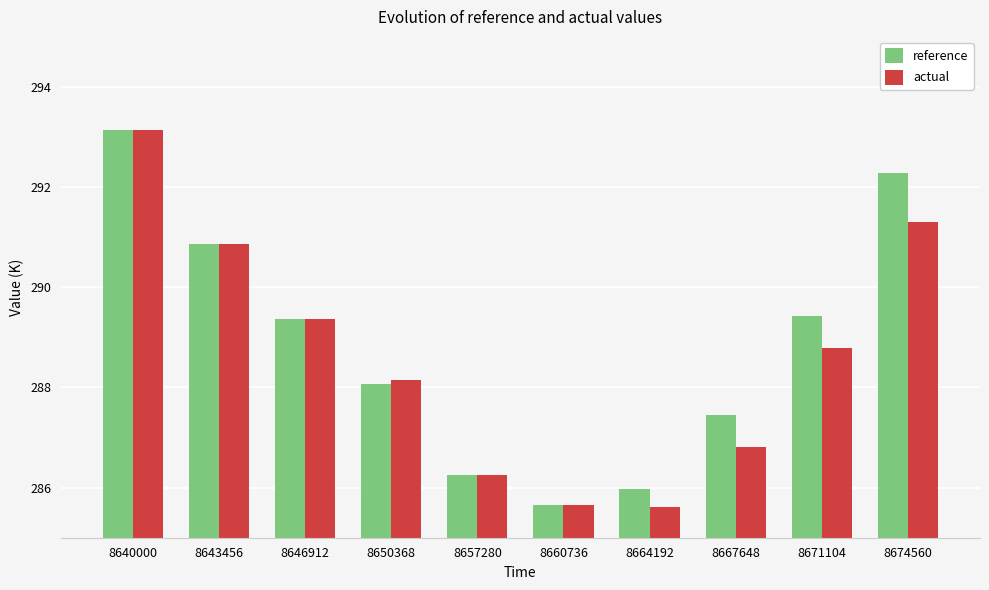

Is it true that actual equals 95.1 at 8667648?

False